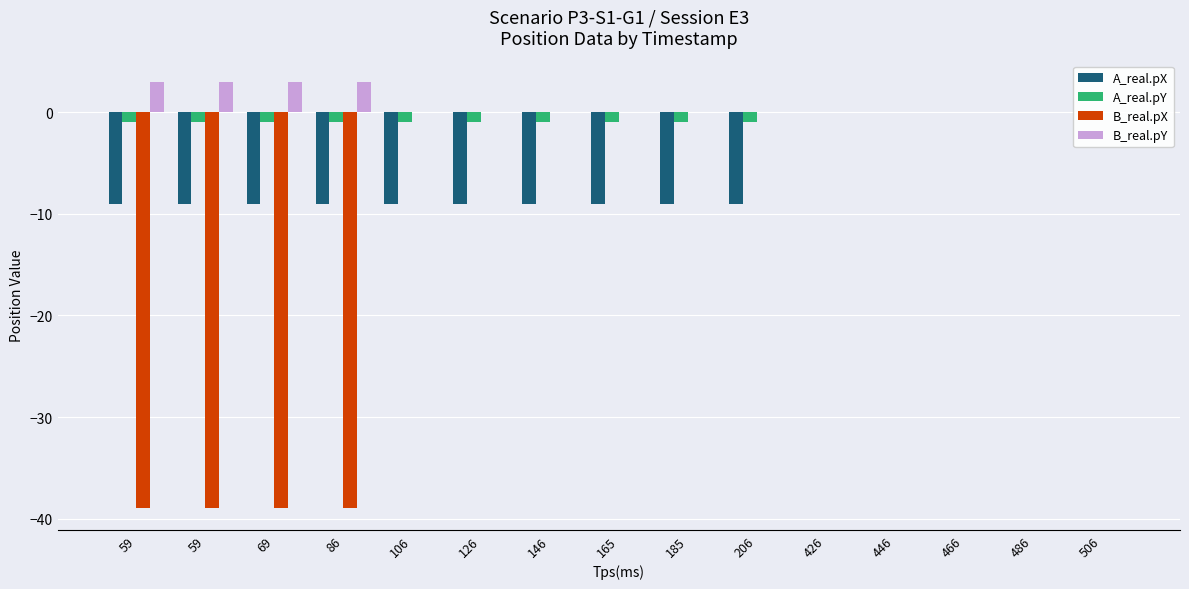

Reading left to right, extract all data points from this chart.

A_real.pX: 59=-9	59=-9	69=-9	86=-9	106=-9	126=-9	146=-9	165=-9	185=-9	206=-9	426=0	446=0	466=0	486=0	506=0
A_real.pY: 59=-1	59=-1	69=-1	86=-1	106=-1	126=-1	146=-1	165=-1	185=-1	206=-1	426=0	446=0	466=0	486=0	506=0
B_real.pX: 59=-39	59=-39	69=-39	86=-39	106=0	126=0	146=0	165=0	185=0	206=0	426=0	446=0	466=0	486=0	506=0
B_real.pY: 59=3	59=3	69=3	86=3	106=0	126=0	146=0	165=0	185=0	206=0	426=0	446=0	466=0	486=0	506=0